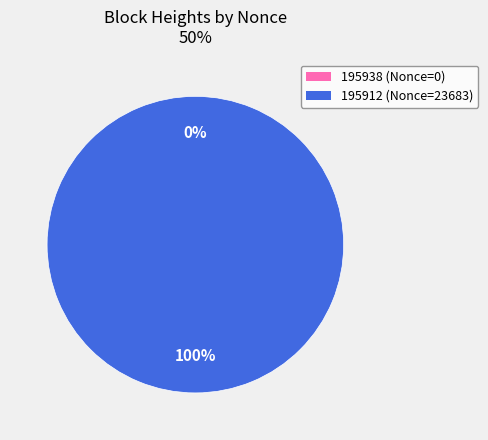

Between 195912 and 195938, which is larger?

195912